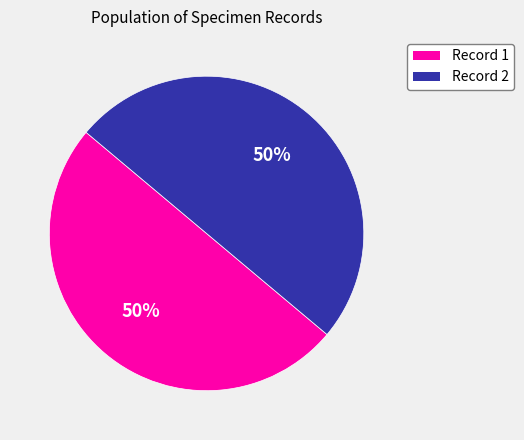

The Record 2 slice represents 50% of the pie. True or false?

True